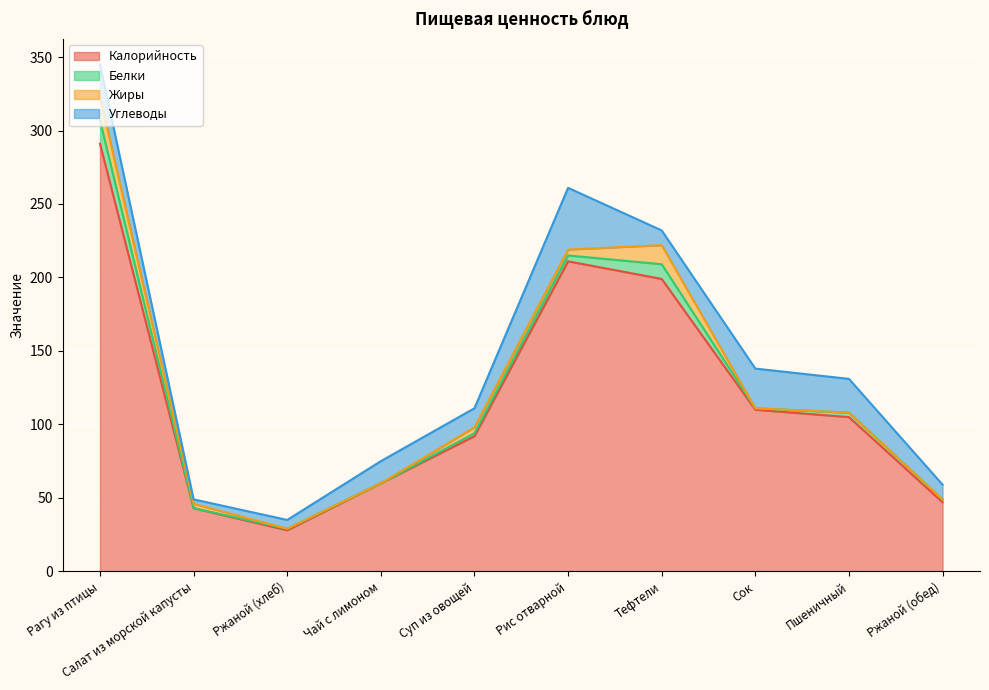

True or false: Калорийность and Жиры intersect in this chart.

False